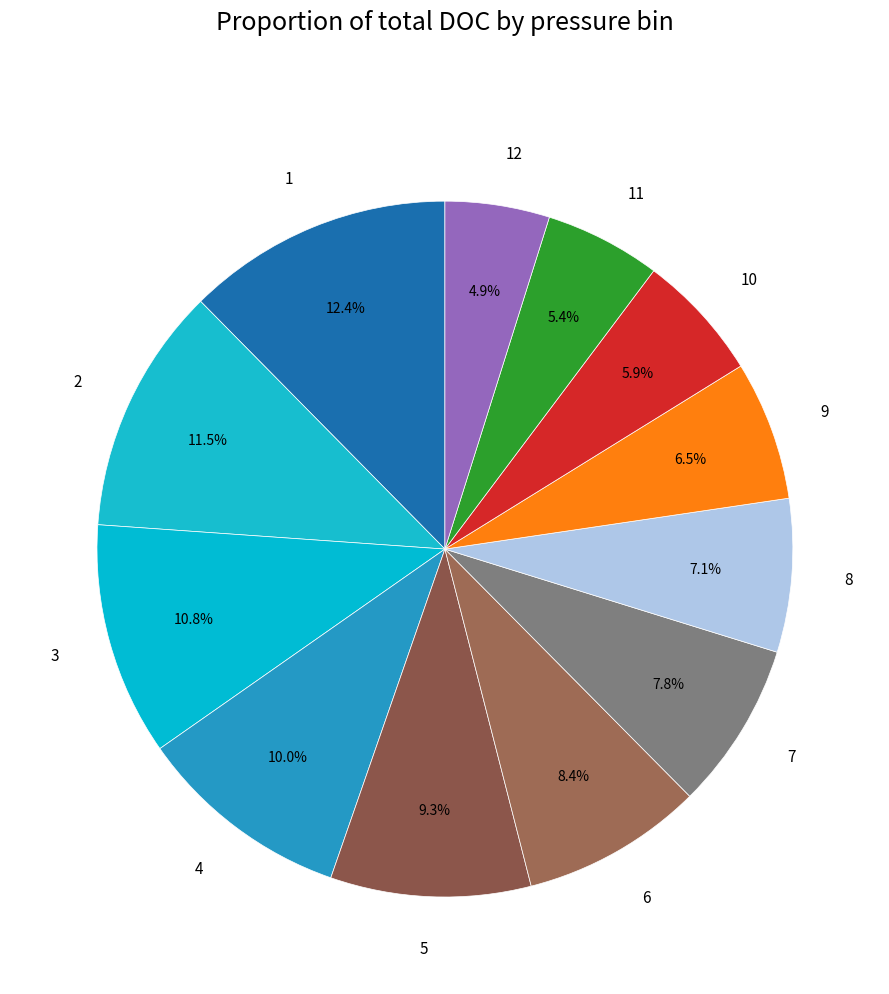

What is the ratio of the value at 12 to the value at 8?

0.7